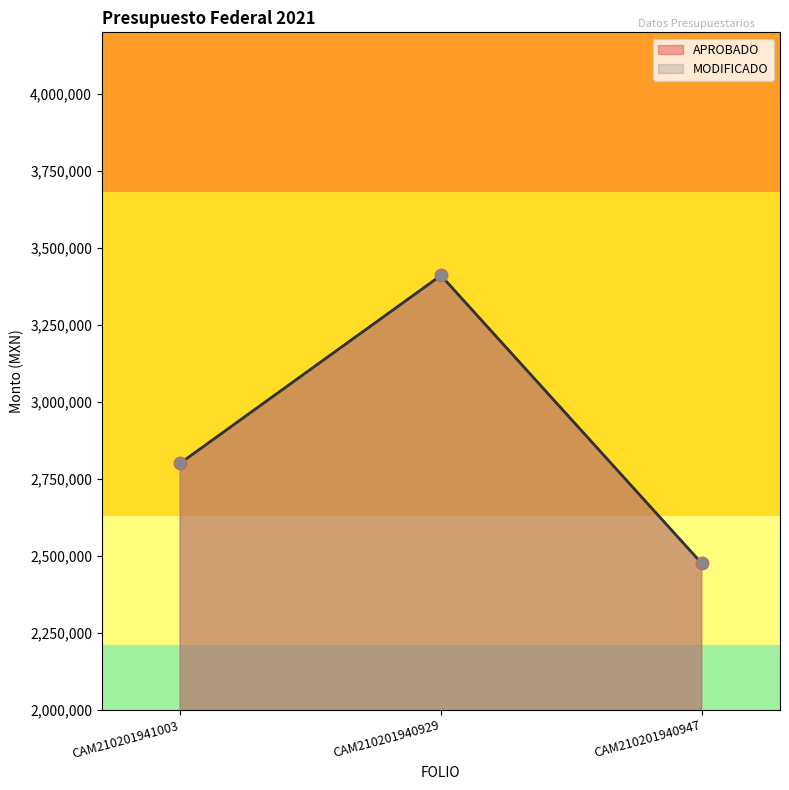

Which series contains the highest Y value?

APROBADO